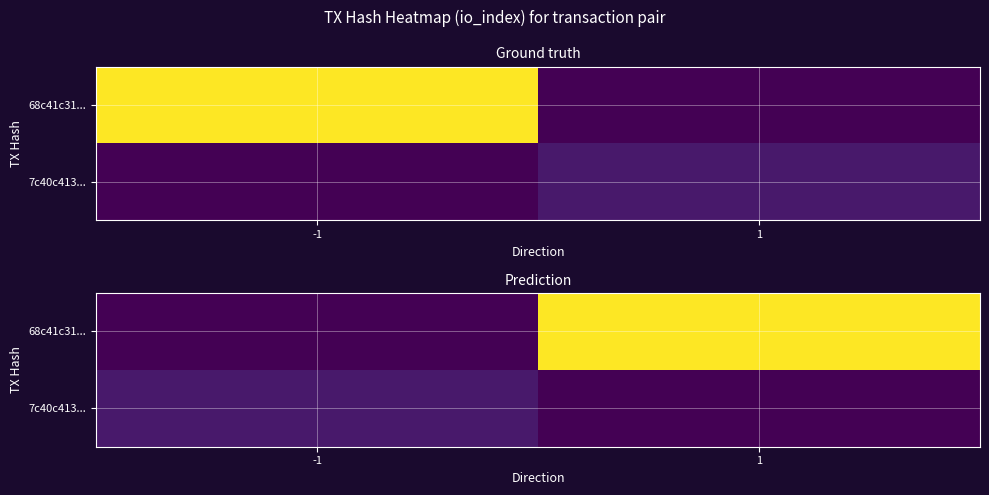

Count the number of data series in this chart.

2